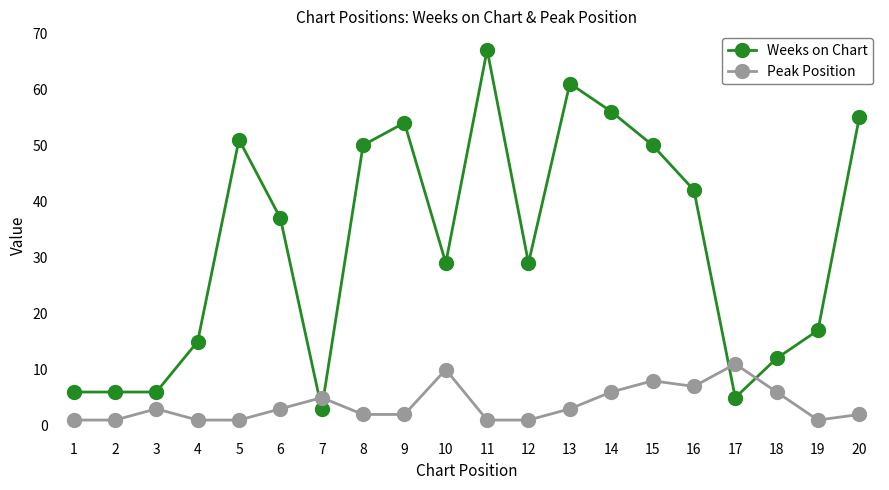

How many lines are shown in the chart?

2